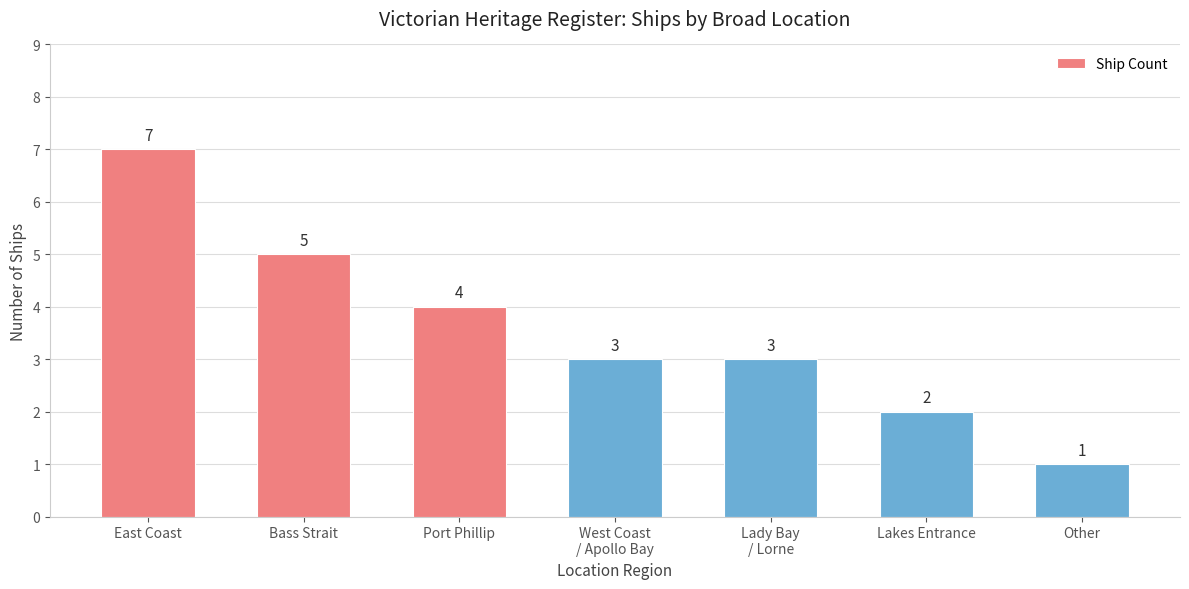

What is the sum of all values?

25